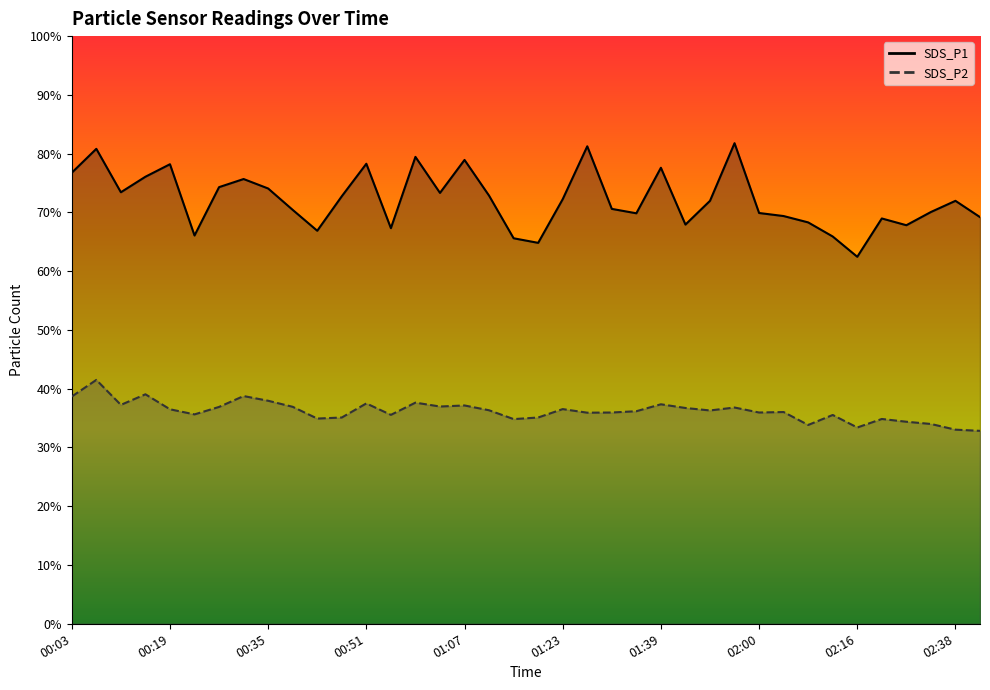

How many values in the SDS_P1 line series are below 71?

18